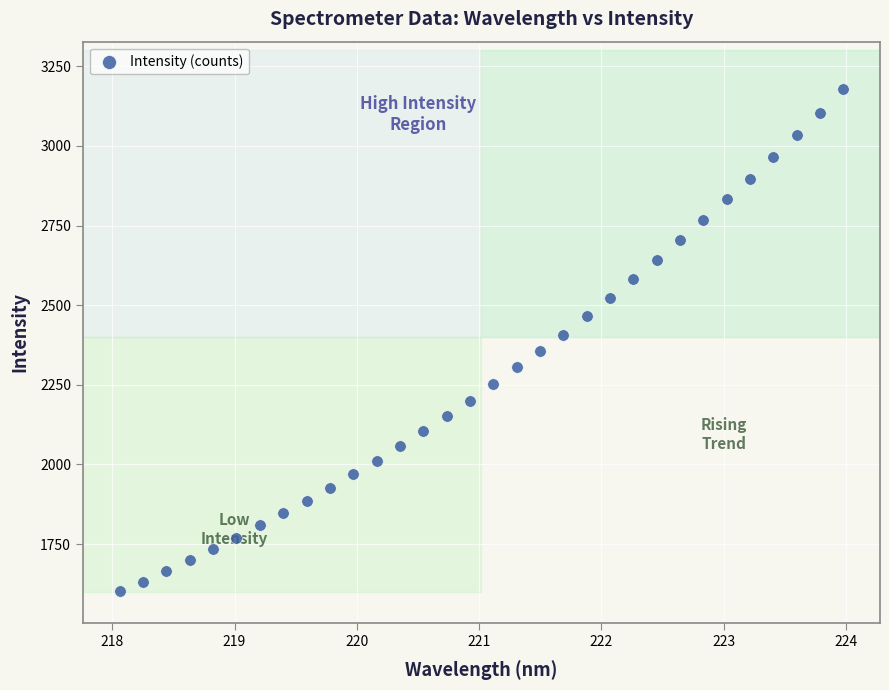

What is the range of X values (max minus min)?

5.9